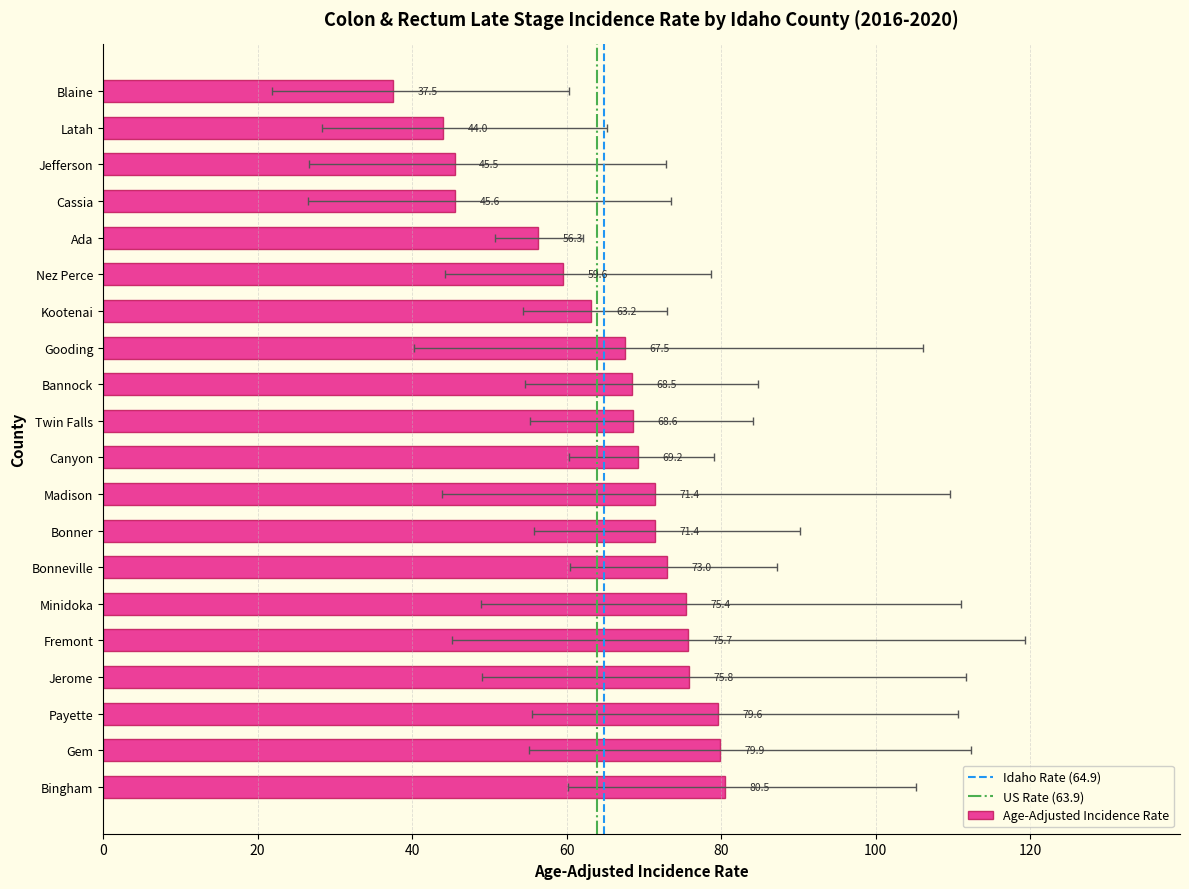

Where is Upper 95% CI nearest to the value 89?

Bonner